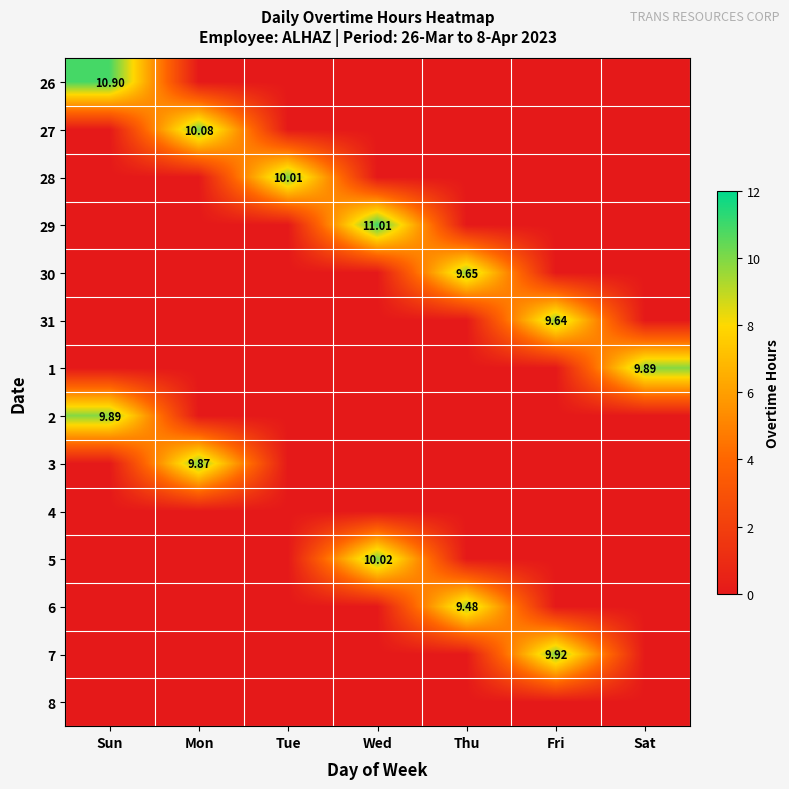

Which series has the largest total across all categories?

29